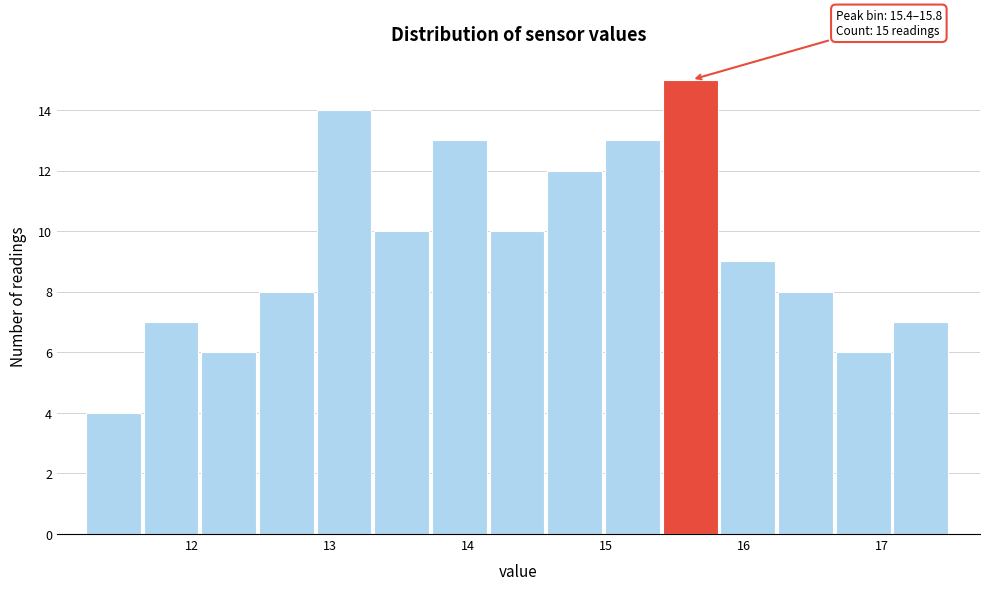

Over which range of the x-axis is the bar tallest?

15.4 to 15.8